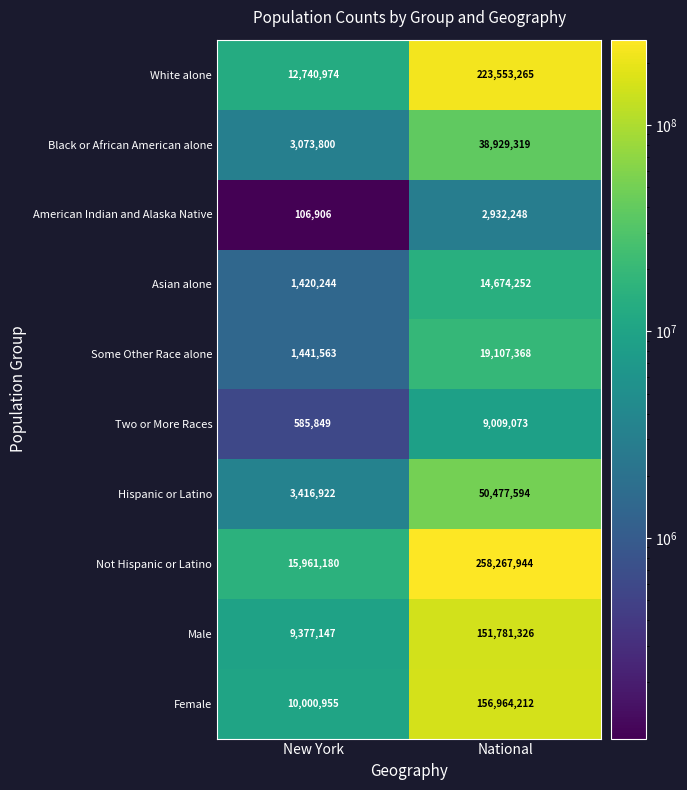

List the series in order of their peak value, lowest first.

American Indian and Alaska Native, Two or More Races, Asian alone, Some Other Race alone, Black or African American alone, Hispanic or Latino, Male, Female, White alone, Not Hispanic or Latino